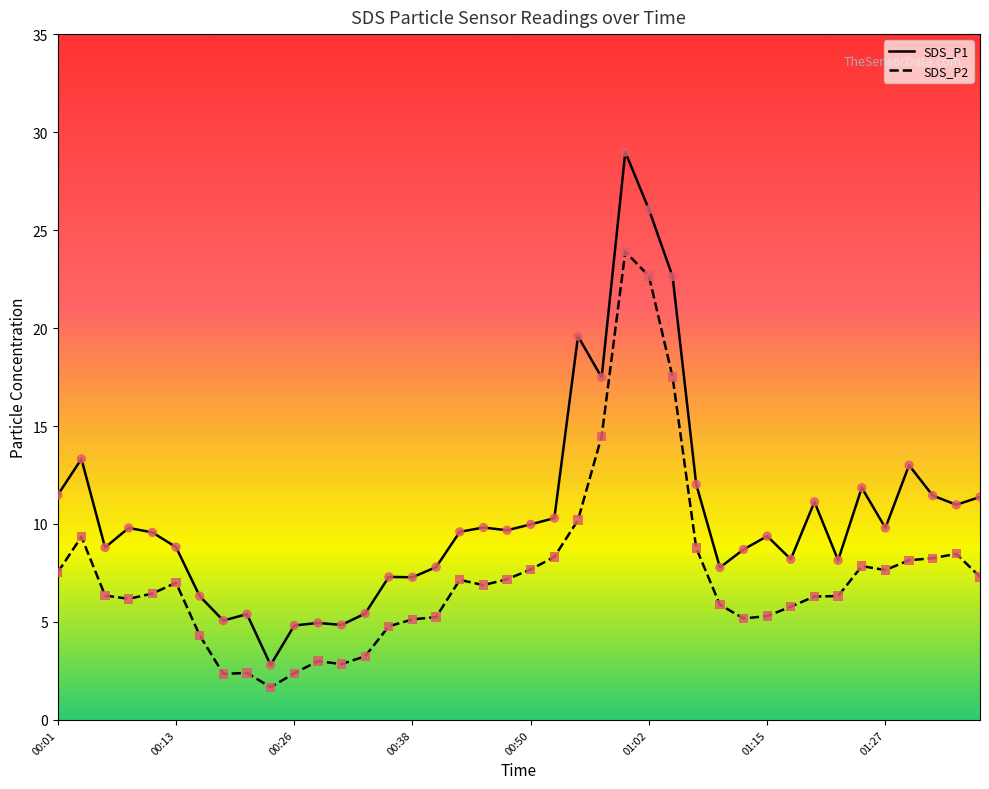

Which series has the largest total across all categories?

SDS_P1